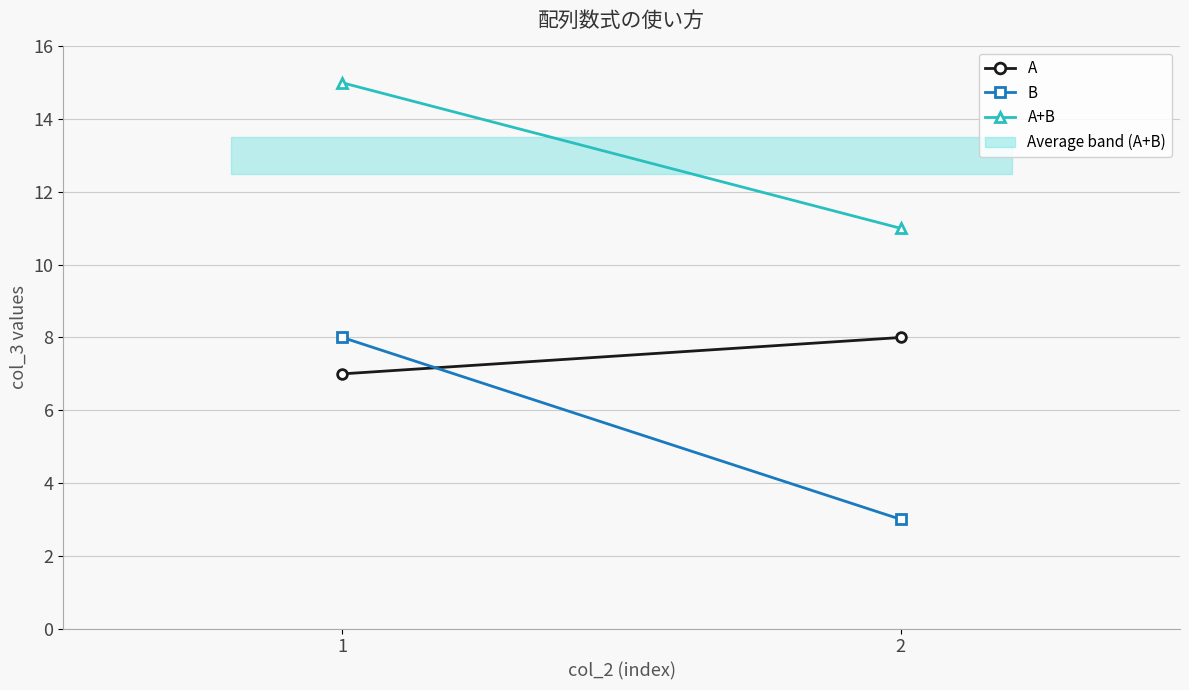

Which category has the highest value across all series?

1